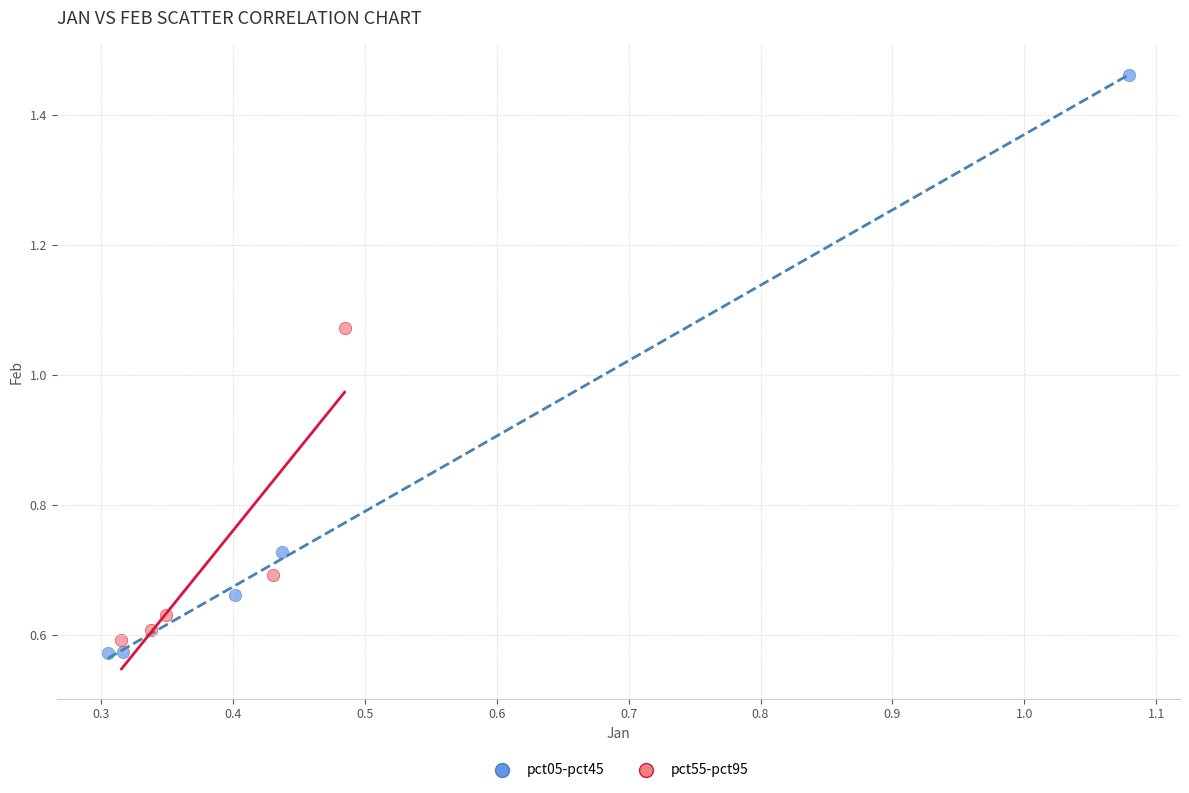

Which series reaches the minimum Y coordinate?

pct05-pct45